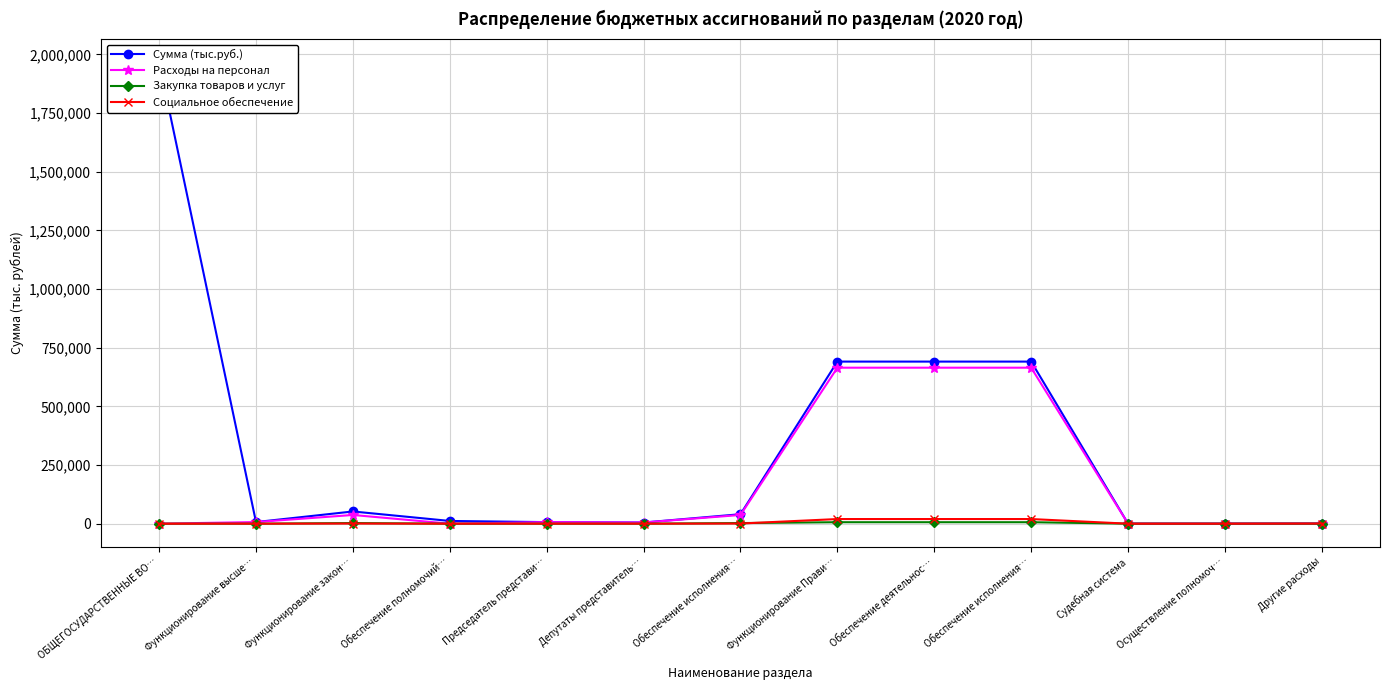

How many data points in Расходы на персонал are less than 6661?

6